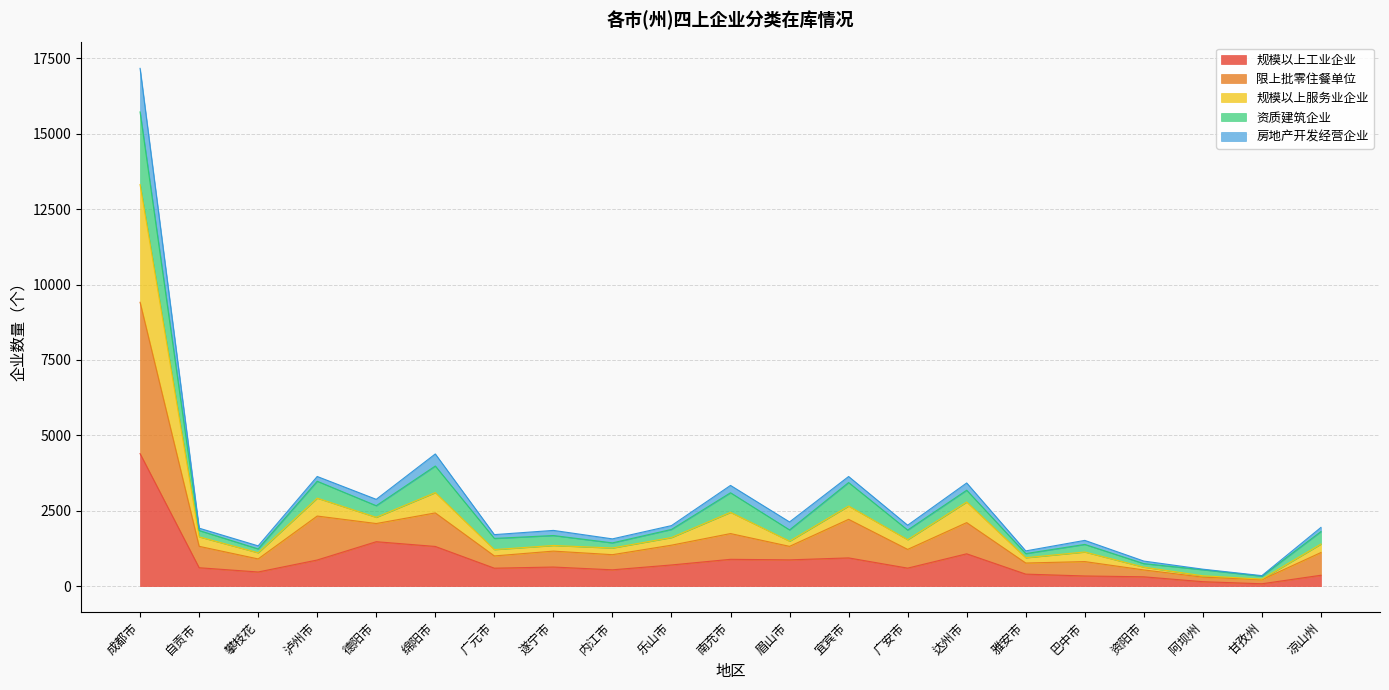

What is the maximum value shown in the chart?

17169